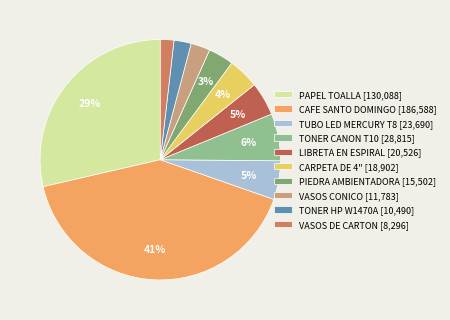

Is it true that TUBO LED MERCURY T8 is 10% of the pie?

False